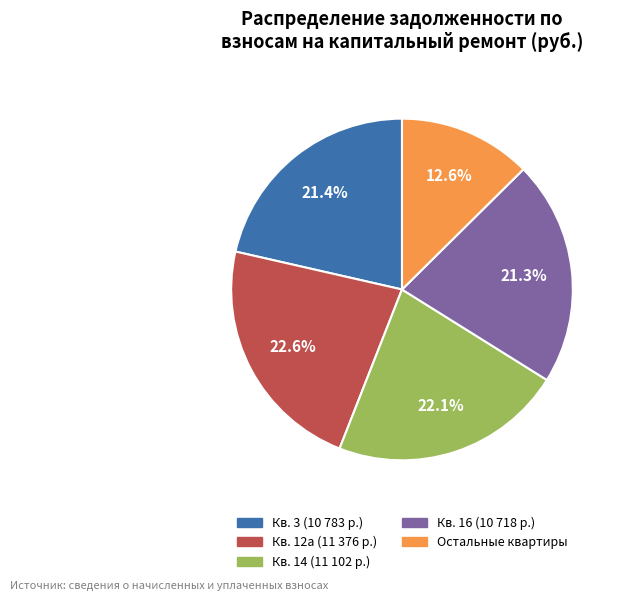

Count the number of slices in the pie.

5